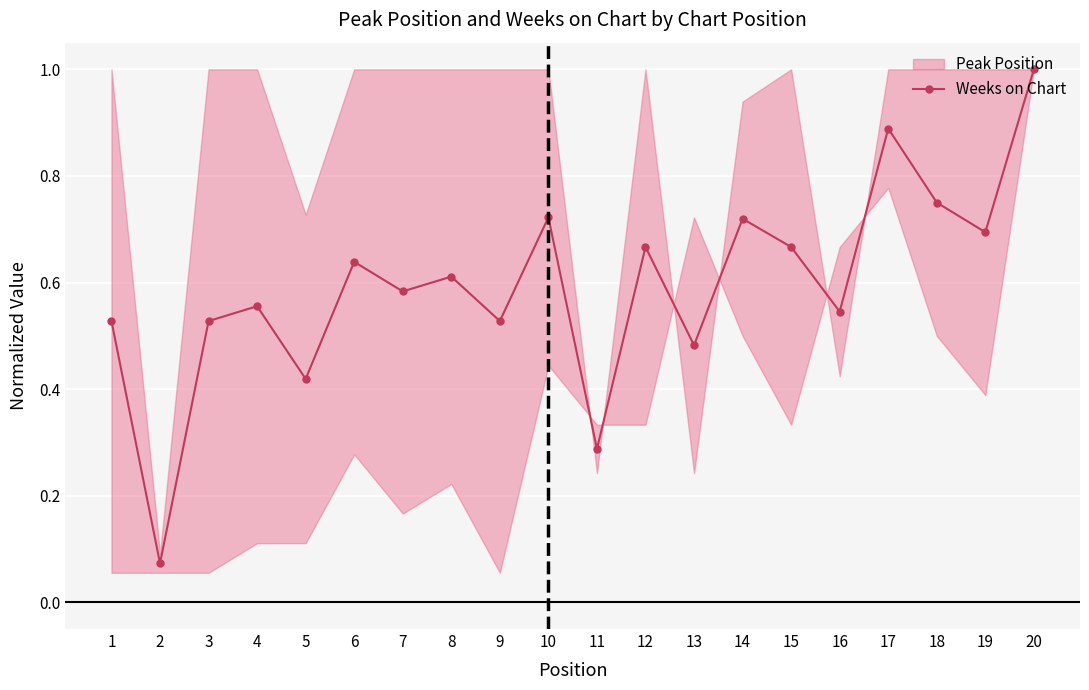

Approximately how many times larger is the value at 19 compared to 20?

0.7